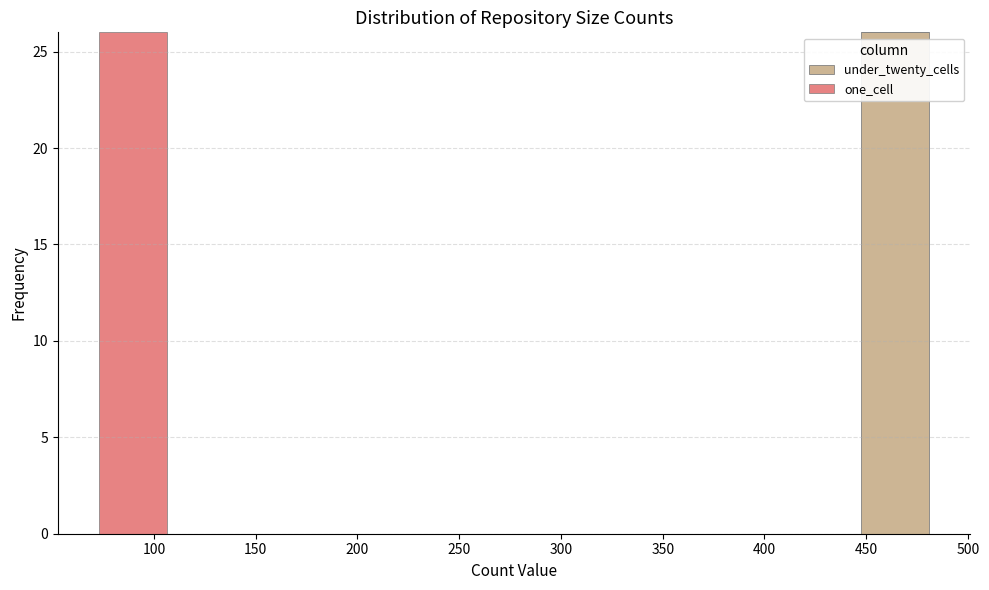

Reading left to right, transcribe this chart: for each stacked bar, give the range it covers on the x-axis and its total height. Neither the bar edges nor the heights are printed on the chart, so give them approximately, as read against the axes.

70 to 110: 26
110 to 150: 0
150 to 195: 0
195 to 235: 0
235 to 275: 0
275 to 320: 0
320 to 360: 0
360 to 400: 0
400 to 445: 0
445 to 485: 26